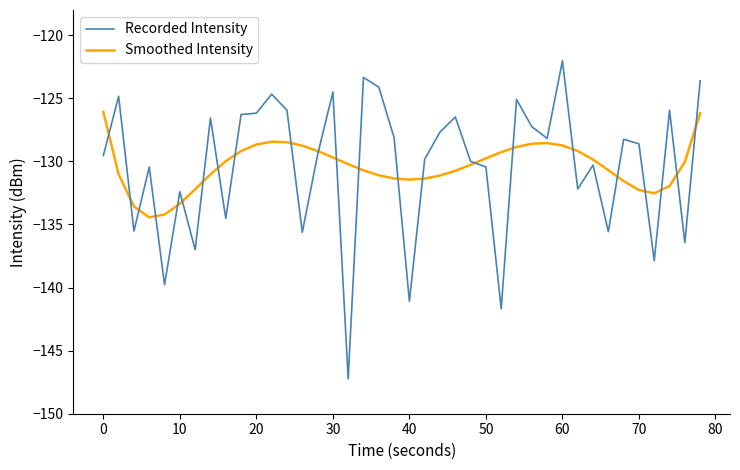

What is the lowest value of the Smoothed Intensity series?

-134.4